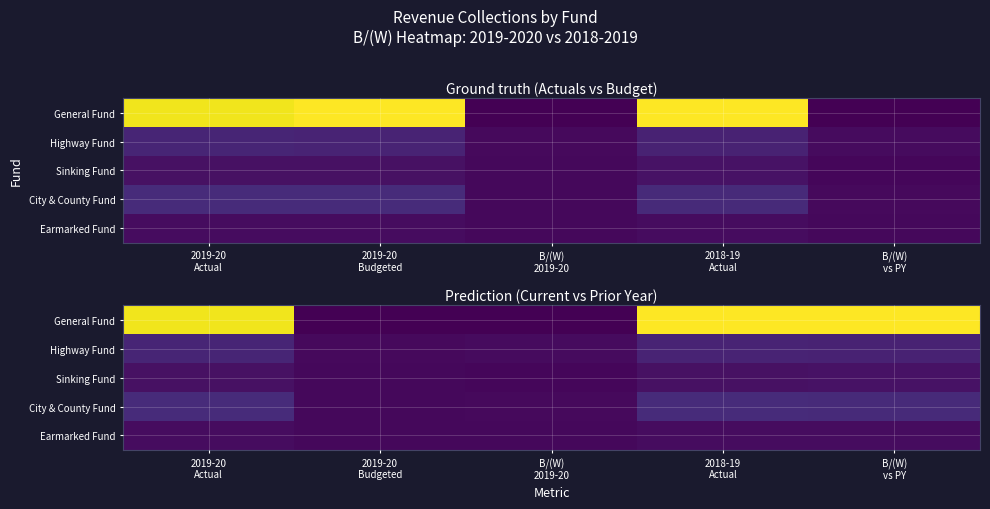

Which series has the largest total across all categories?

General Fund